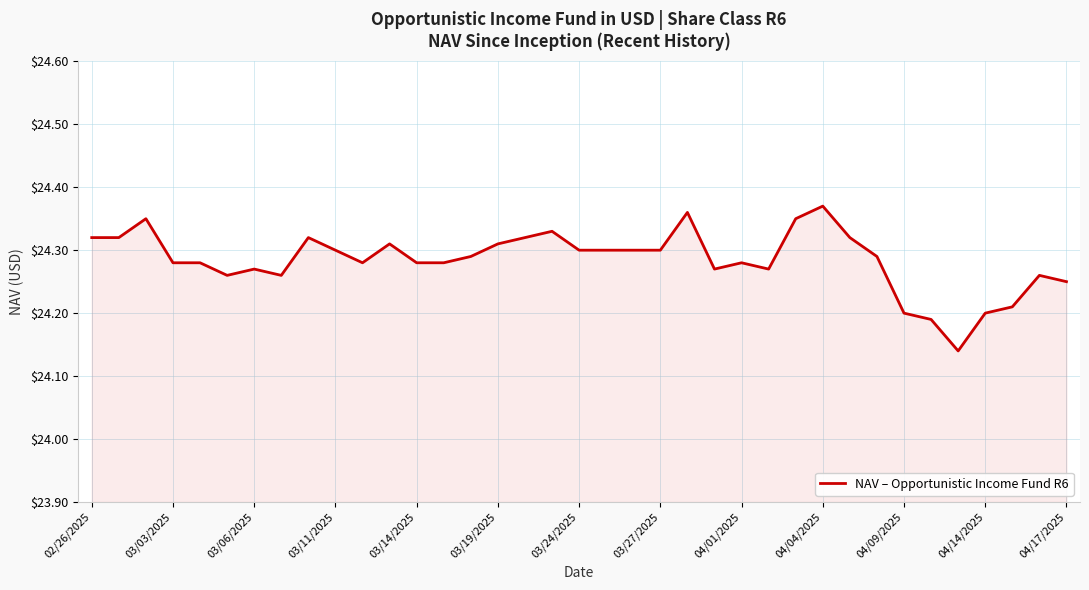

What is the maximum value shown in the chart?

24.4